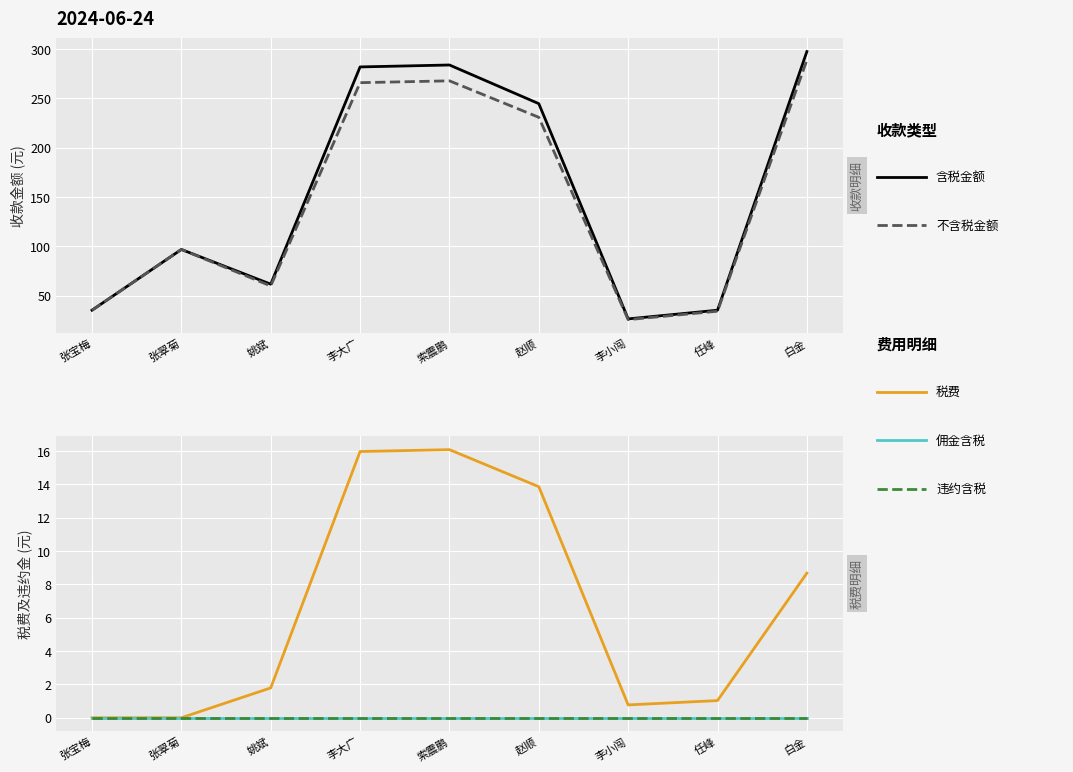

True or false: 佣金含税 and 违约含税 intersect in this chart.

False